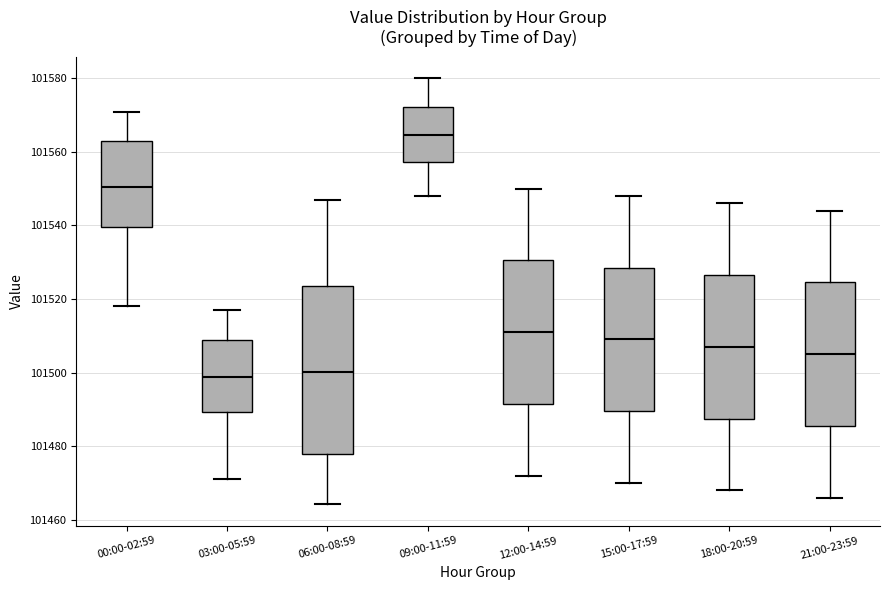

Reading left to right, transcribe this box plot: for each box, give where its median line is, the range the box spans, and where its two whiskers end, as read against the y-axis. The values are not printed on the chart, so give them approximately, as read against the axis.

00:00-02:59: median 101550, box 101540 to 101562, whiskers 101518 to 101570
03:00-05:59: median 101498, box 101490 to 101508, whiskers 101472 to 101518
06:00-08:59: median 101500, box 101478 to 101524, whiskers 101464 to 101546
09:00-11:59: median 101564, box 101558 to 101572, whiskers 101548 to 101580
12:00-14:59: median 101512, box 101492 to 101530, whiskers 101472 to 101550
15:00-17:59: median 101510, box 101490 to 101528, whiskers 101470 to 101548
18:00-20:59: median 101508, box 101488 to 101526, whiskers 101468 to 101546
21:00-23:59: median 101506, box 101486 to 101524, whiskers 101466 to 101544